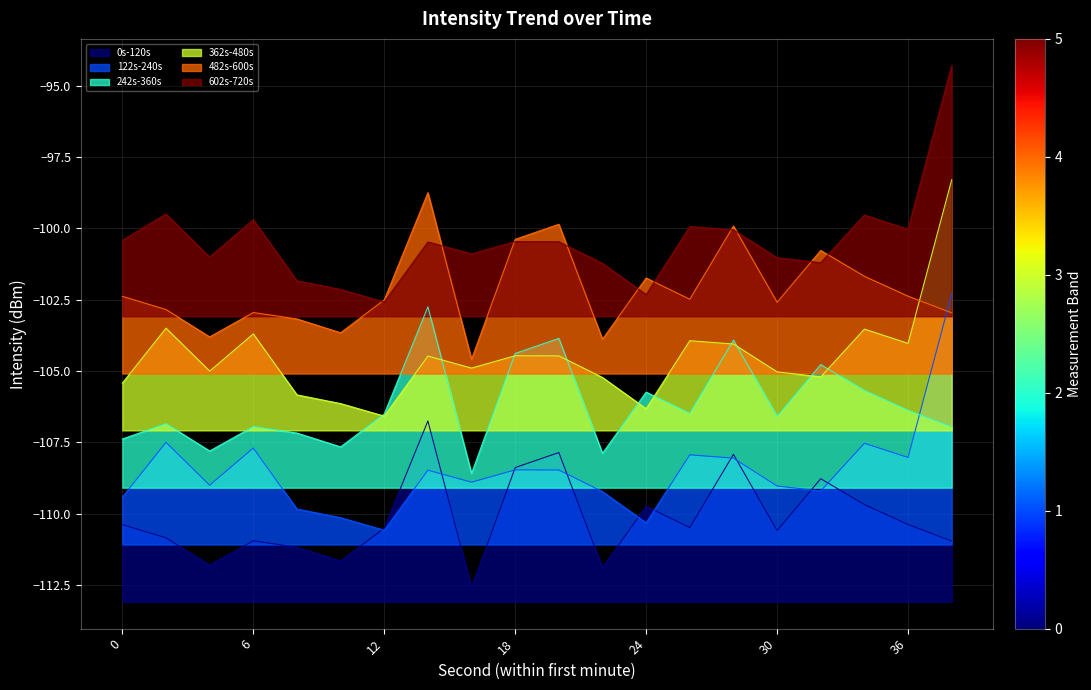

What is the sum of the 602s-720s values at 2 and 28?

-199.6